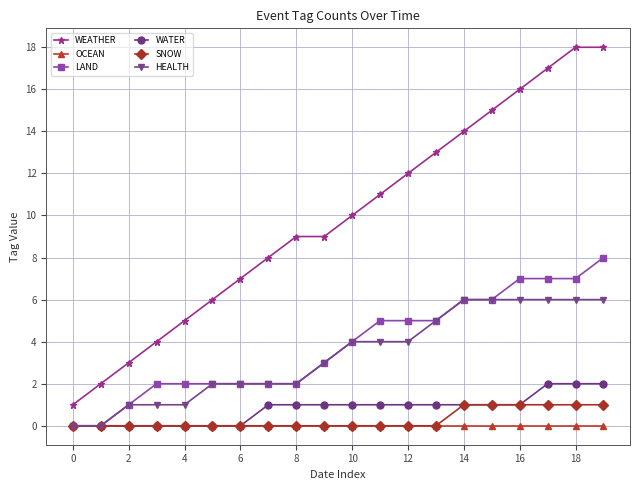

What is the value of the WATER point at the 20th from the left?

2